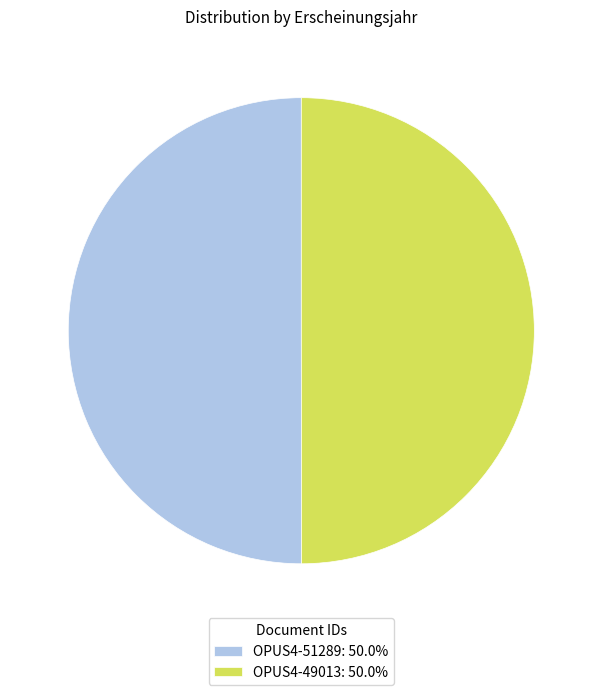

Is the sum of OPUS4-51289: 50.0% and OPUS4-49013: 50.0% greater than half?

Yes